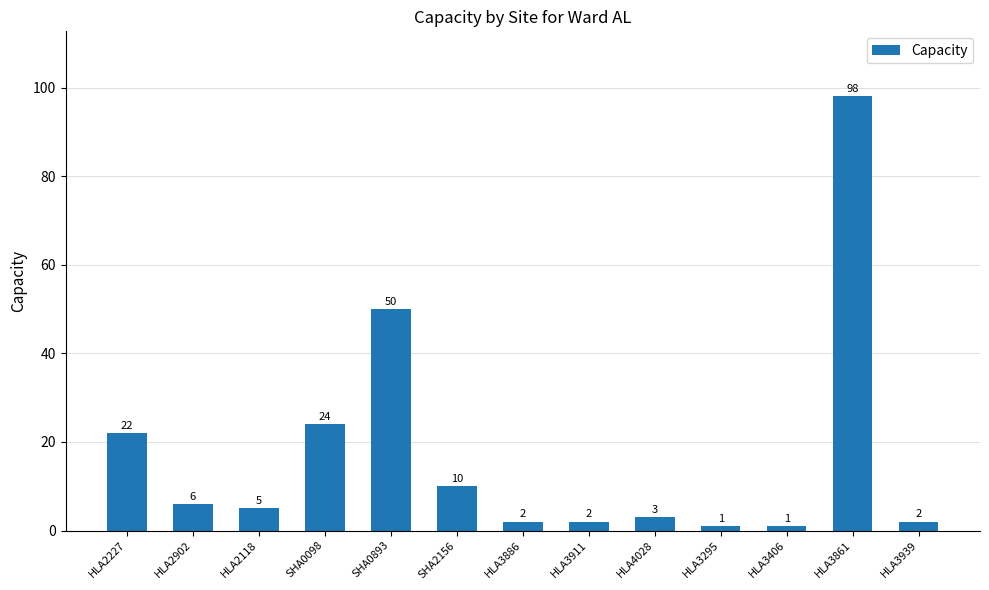

What is the greatest value displayed?

98